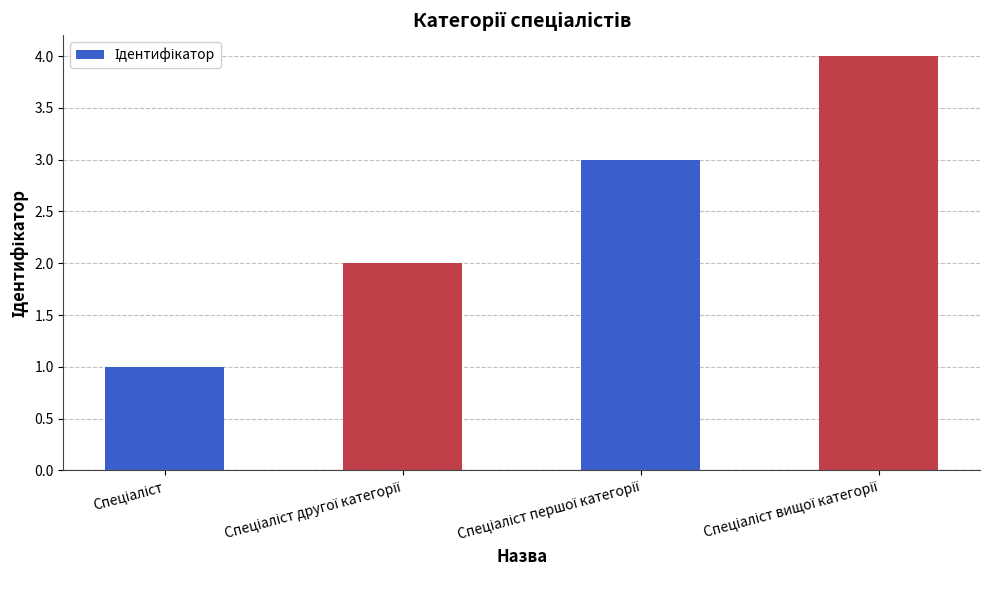

What is the greatest value displayed?

4